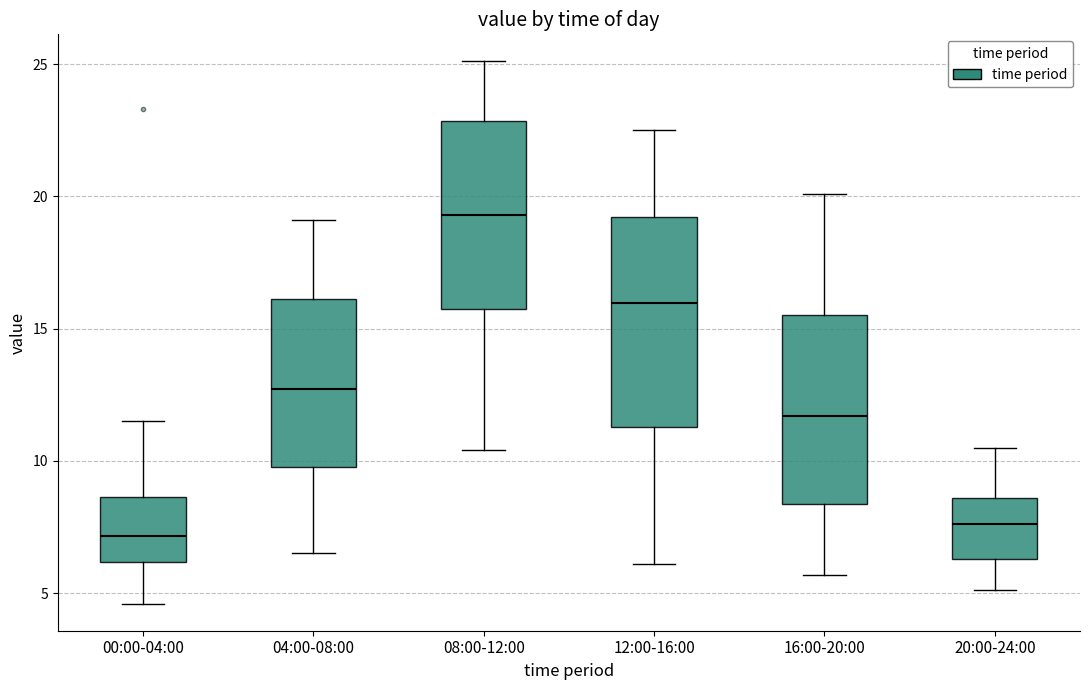

Which box's median line is the highest?

08:00-12:00